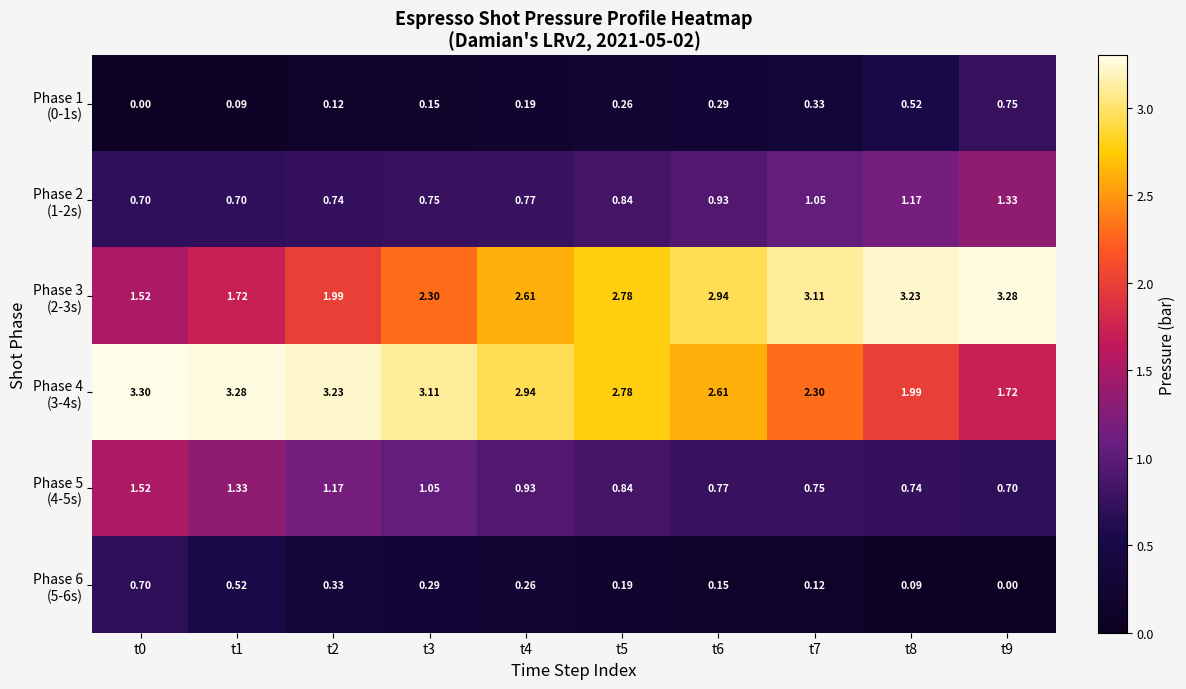

What is the difference between the highest and lowest values at t9?

3.3